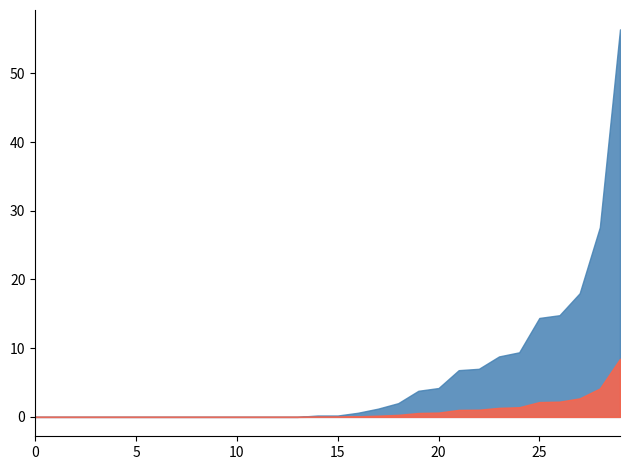

What is the difference between the maximum and minimum values?

56.4